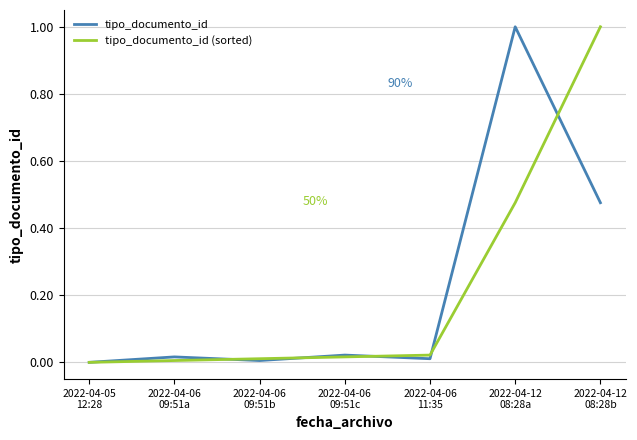

What is the greatest value displayed?

1.0